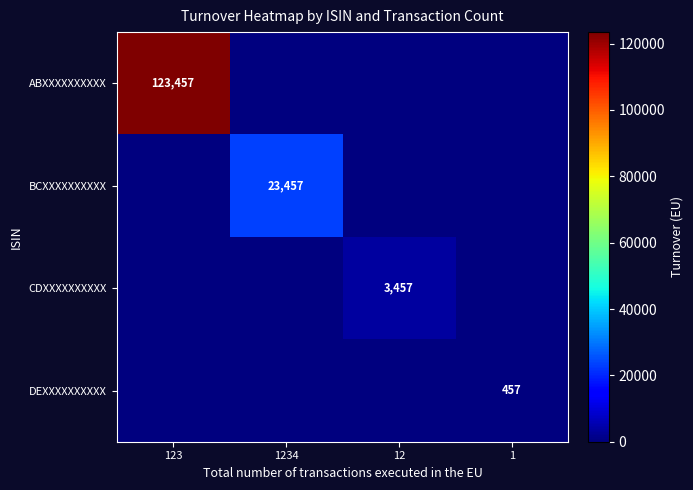

What is the total value across all series at 123?

123456.8